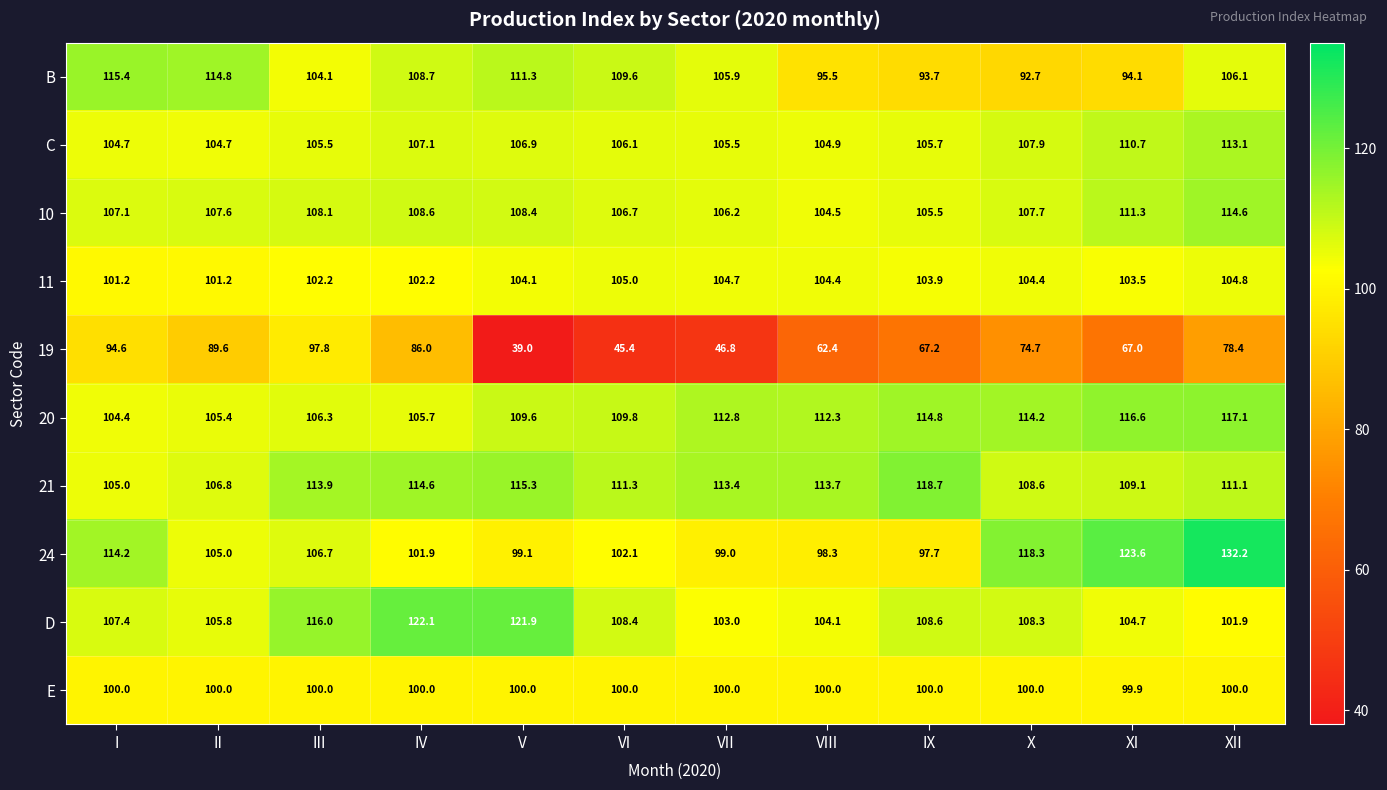

Rank the series at I from highest to lowest value.

B, 24, D, 10, 21, C, 20, 11, E, 19